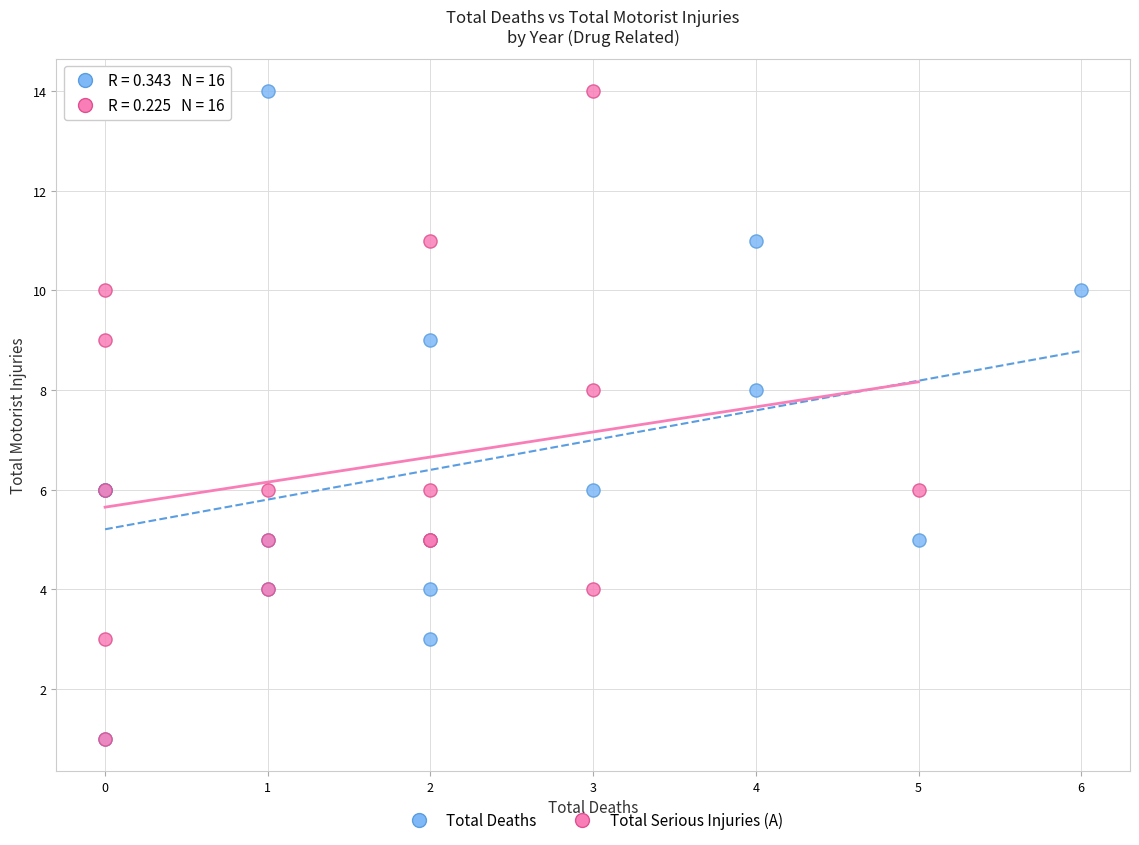

What are all the series names shown in the legend?

Total Deaths, Total Serious Injuries (A)